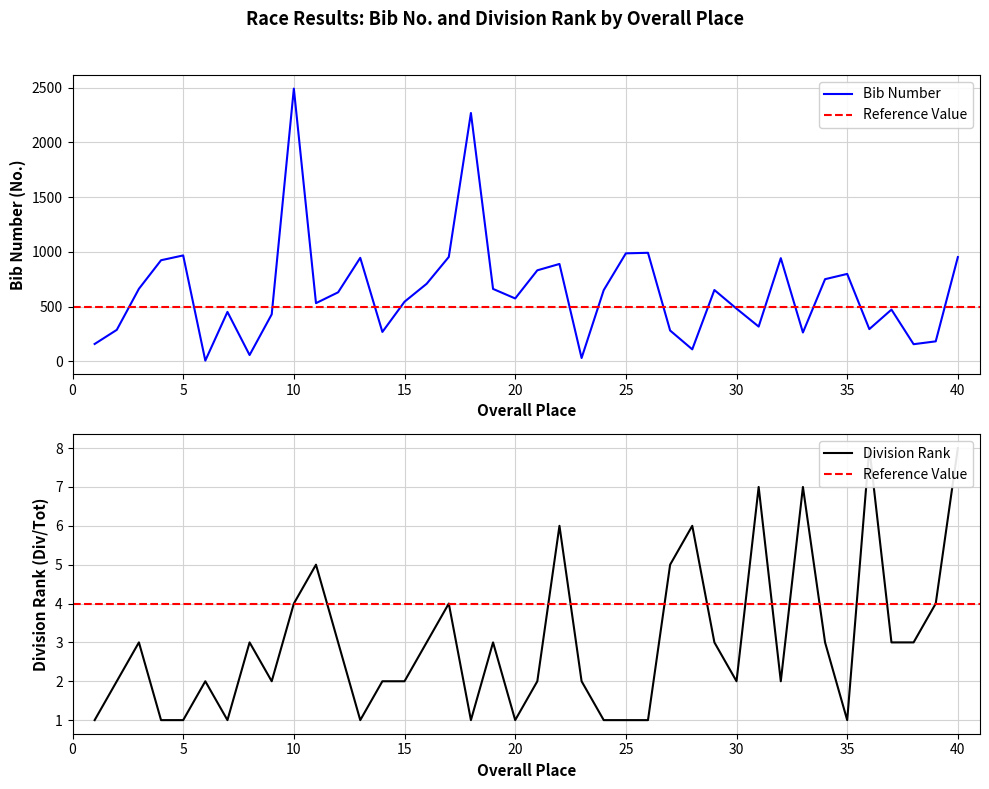

How many data points in No. are above 630?

19